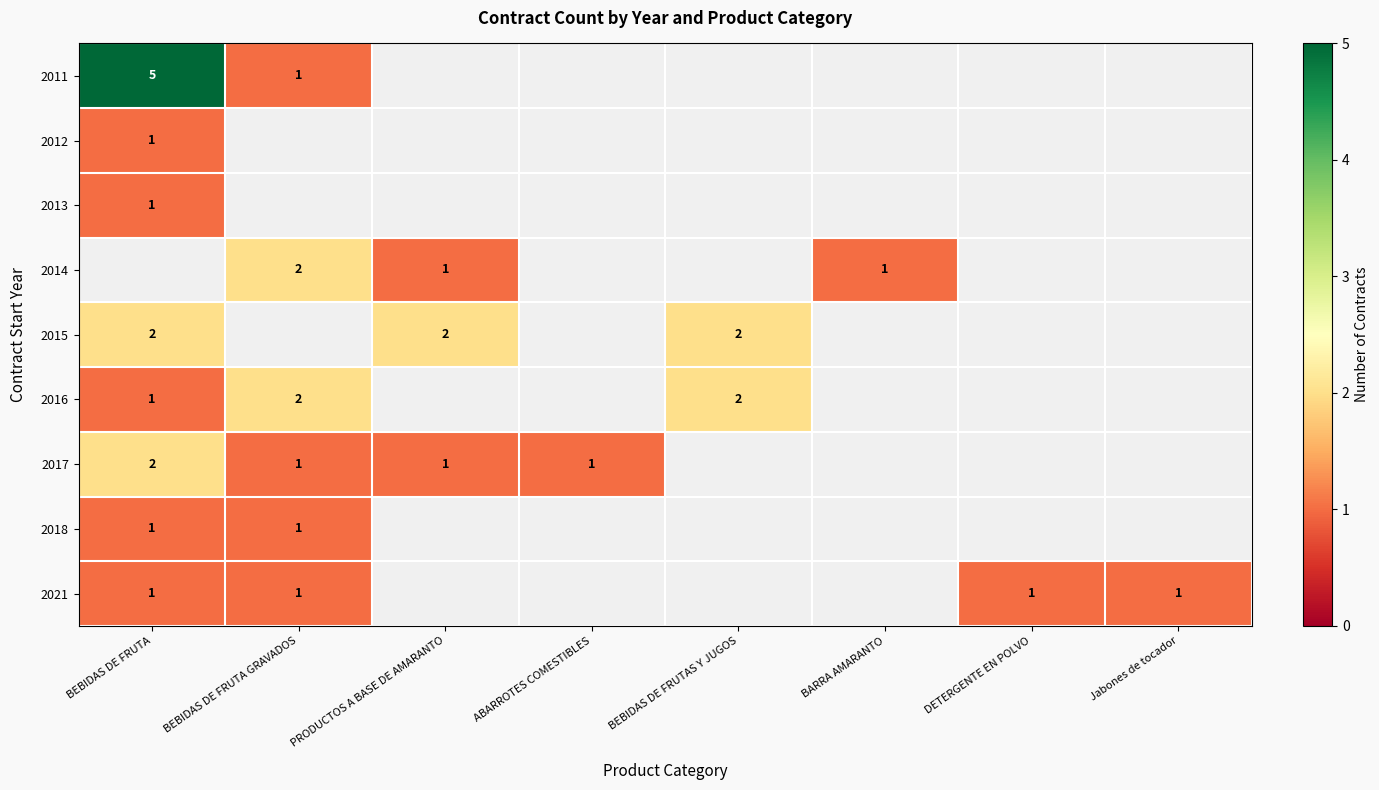

How many positive values does the 2015 series have?

3